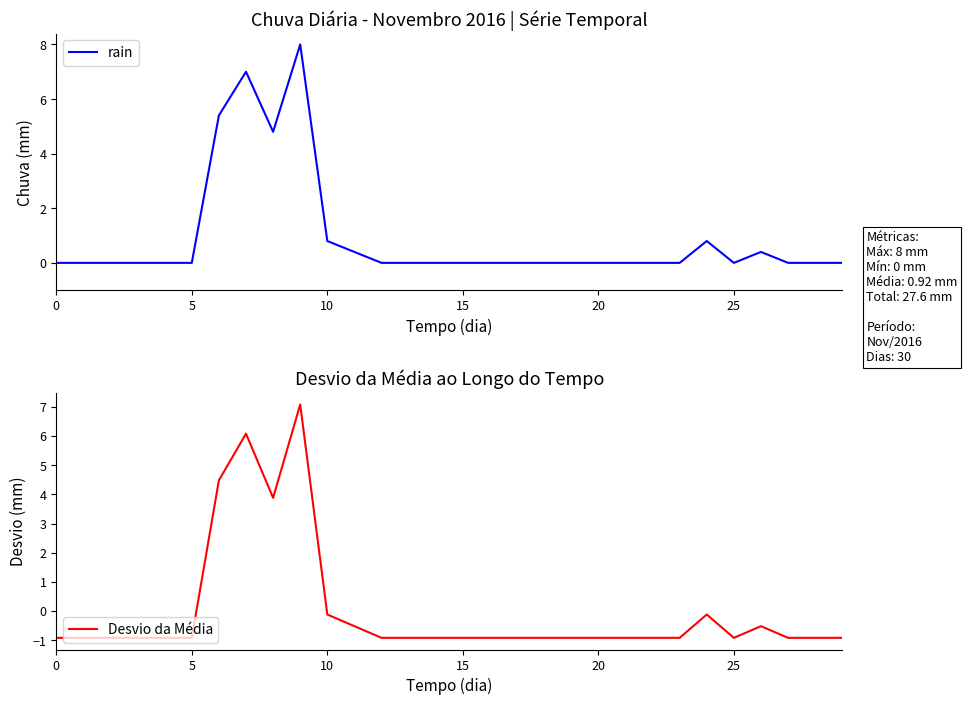

Which category has the highest value in the rain series?

9